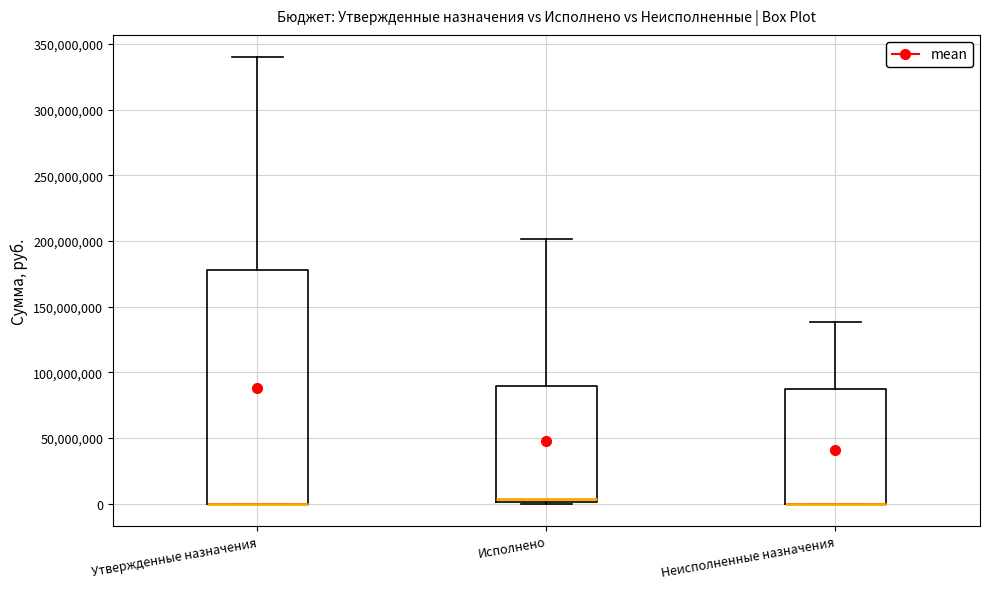

Reading left to right, transcribe this box plot: for each box, give where its median line is, the range the box spans, and where its two whiskers end, as read against the y-axis. The values are not printed on the chart, so give them approximately, as read against the axis.

Утвержденные назначения: median 0 (drawn on the box's lower edge), box 0 to 180000000, whiskers 0 to 340000000
Исполнено: median 5000000, box 0 to 90000000, whiskers 0 to 200000000
Неисполненные назначения: median 0 (drawn on the box's lower edge), box 0 to 85000000, whiskers 0 to 140000000